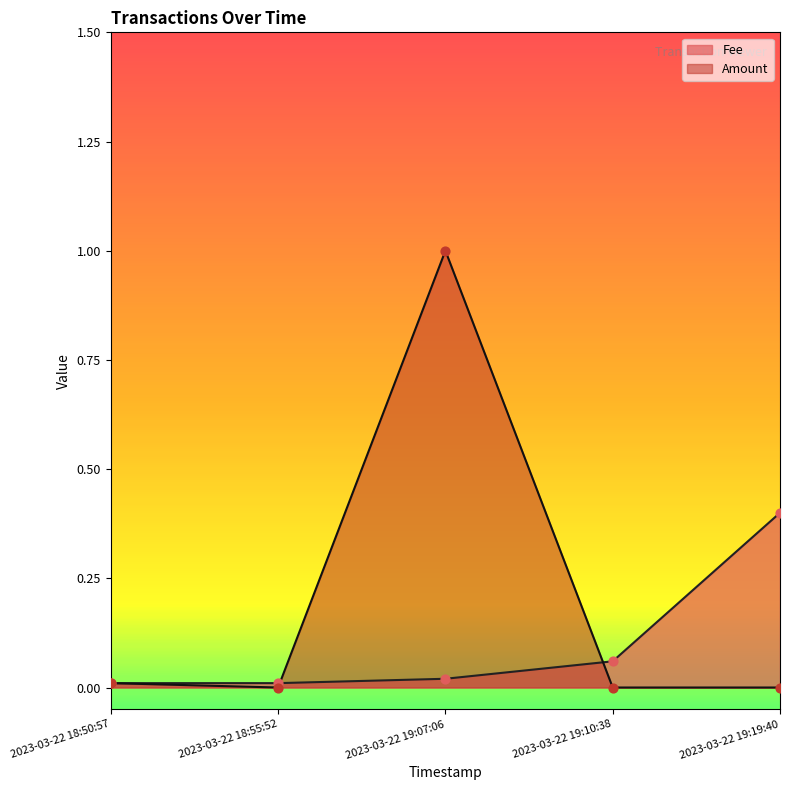

Between 2023-03-22 18:50:57 and 2023-03-22 19:19:40, which is larger?

2023-03-22 18:50:57